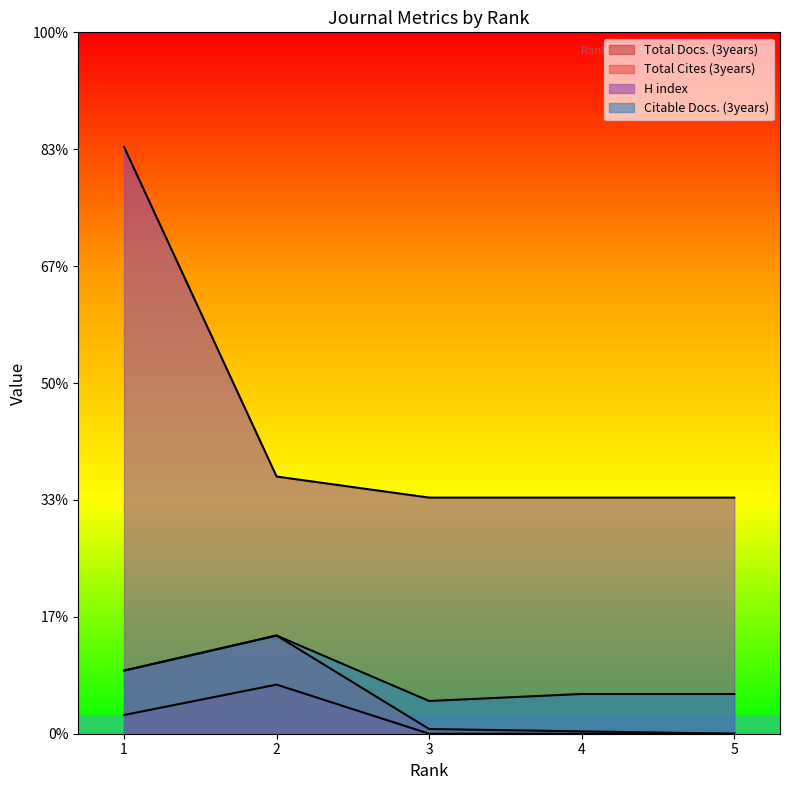

Which category has the lowest value across all series?

3